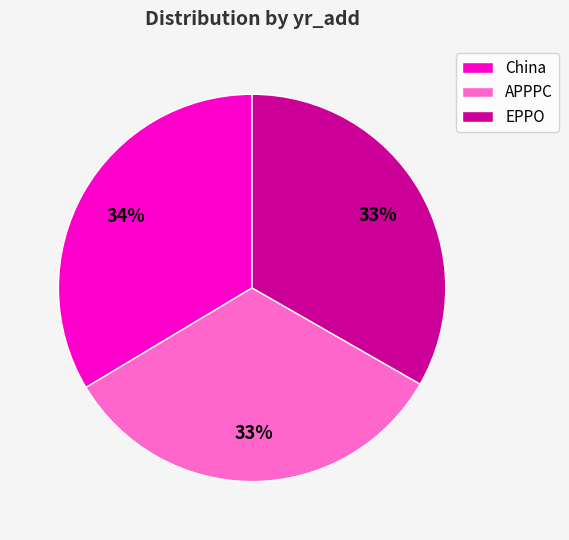

Do EPPO and APPPC together represent more than half of the pie?

Yes